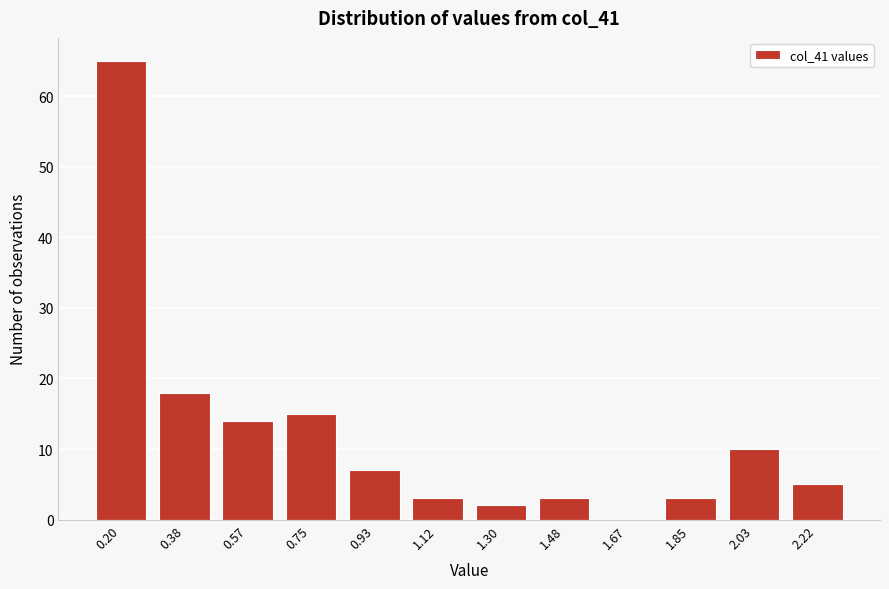

Reading right to left, what are all the values shown in this chart?

2.22=5	2.03=10	1.85=3	1.67=0	1.48=3	1.30=2	1.12=3	0.93=7	0.75=15	0.57=14	0.38=18	0.20=65